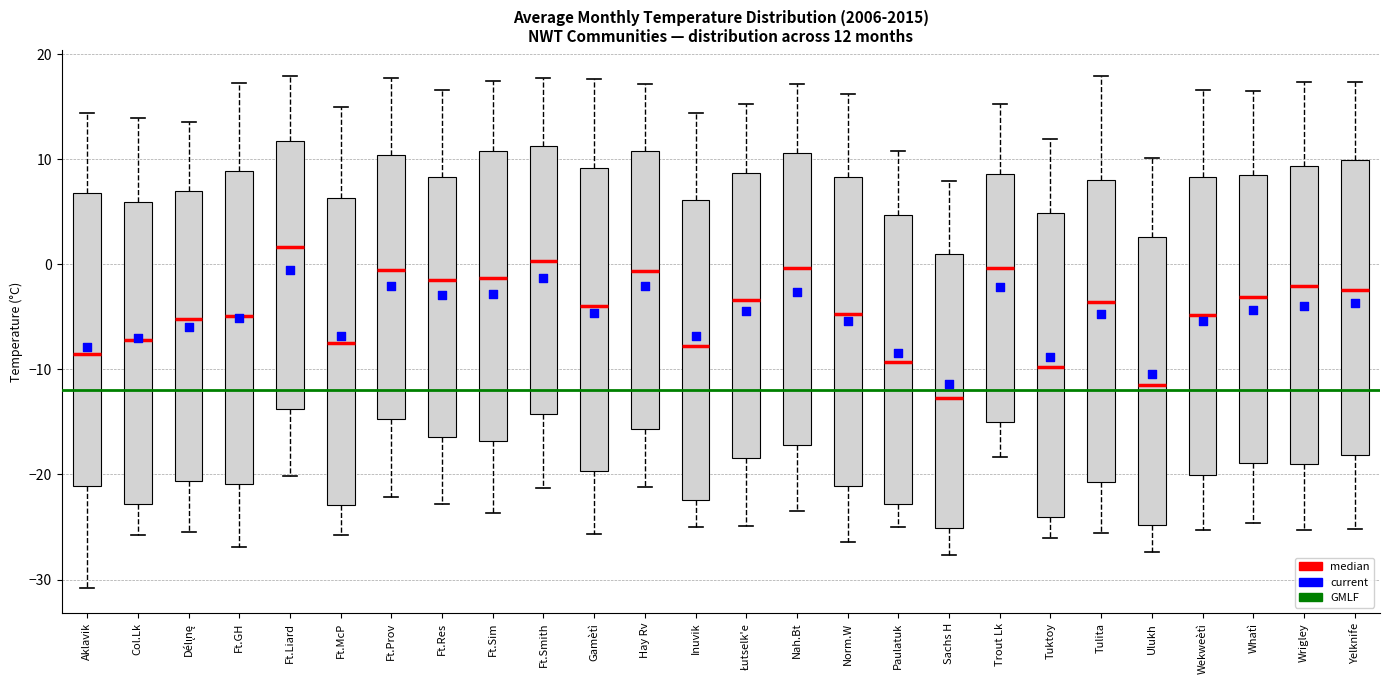

Which box has the highest median line?

Ft.Liard